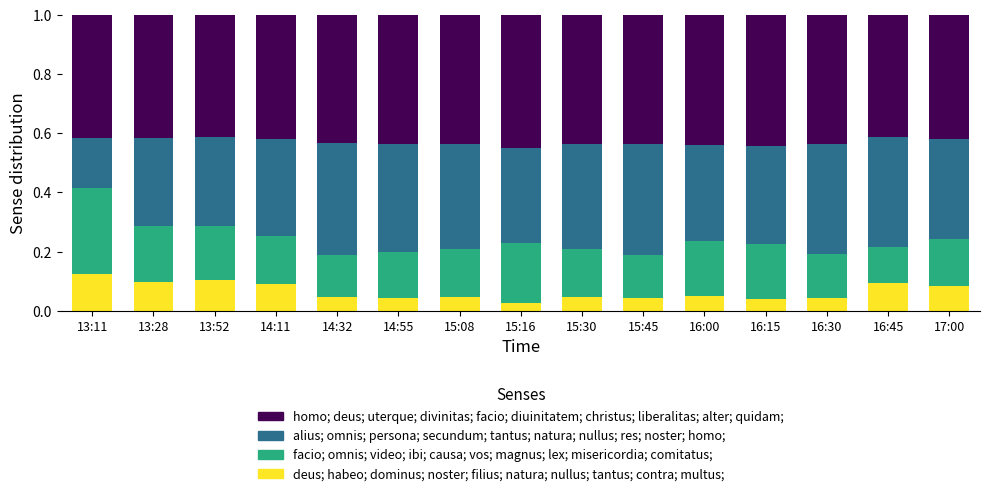

What is the total value across all series at 15:30?

1.0